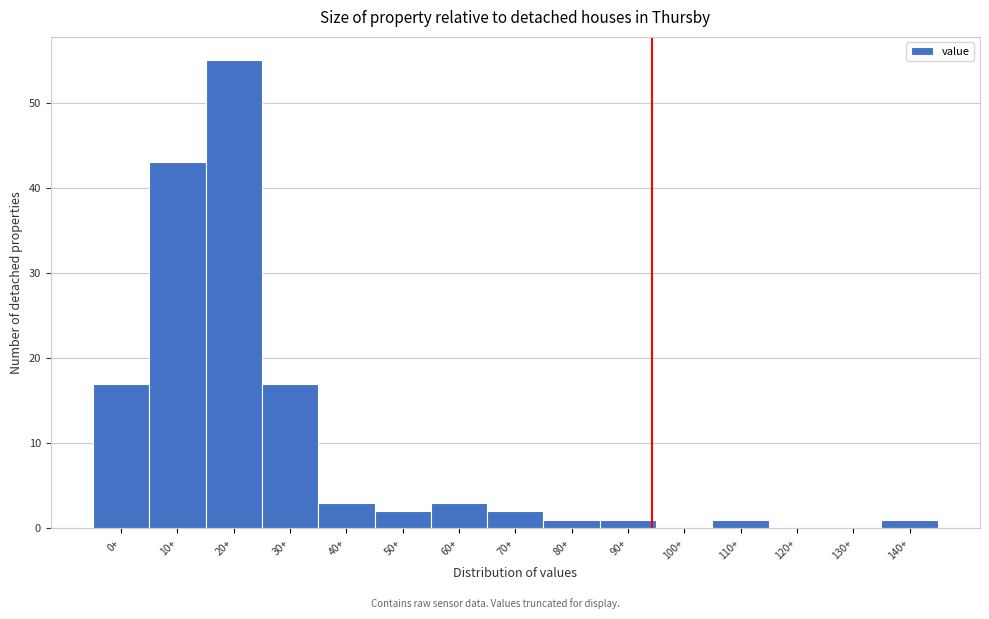

Reading left to right, what are all the values shown in this chart?

0+=17	10+=43	20+=55	30+=17	40+=3	50+=2	60+=3	70+=2	80+=1	90+=1	100+=0	110+=1	120+=0	130+=0	140+=1